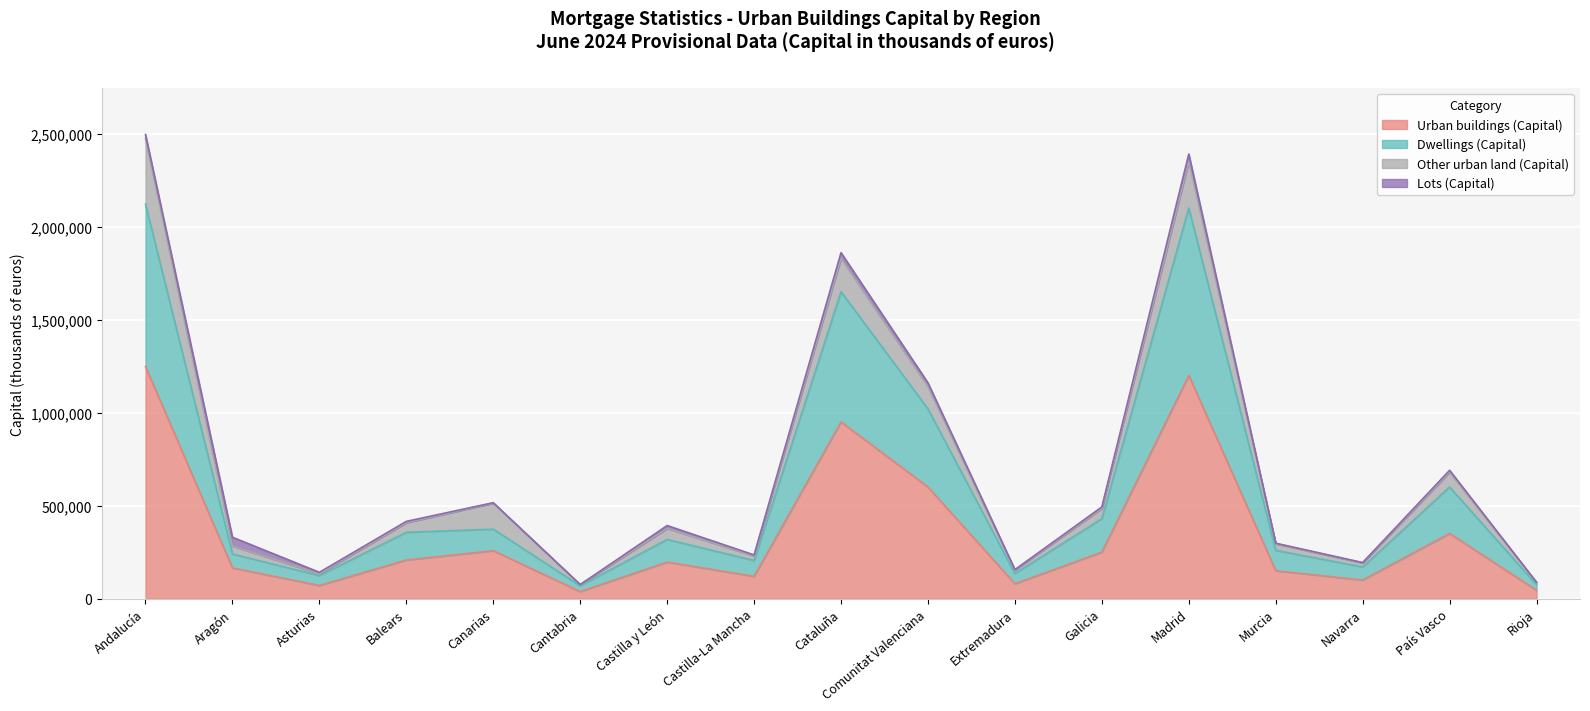

What is the value of the Urban buildings (Capital) point at the 5th from the left?

257903